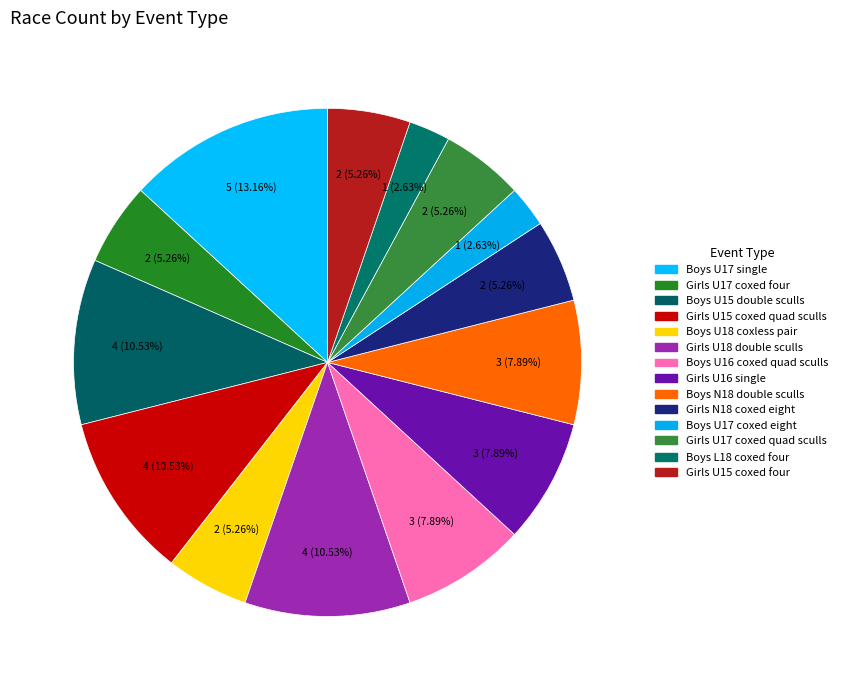

How many segments does this pie chart have?

14